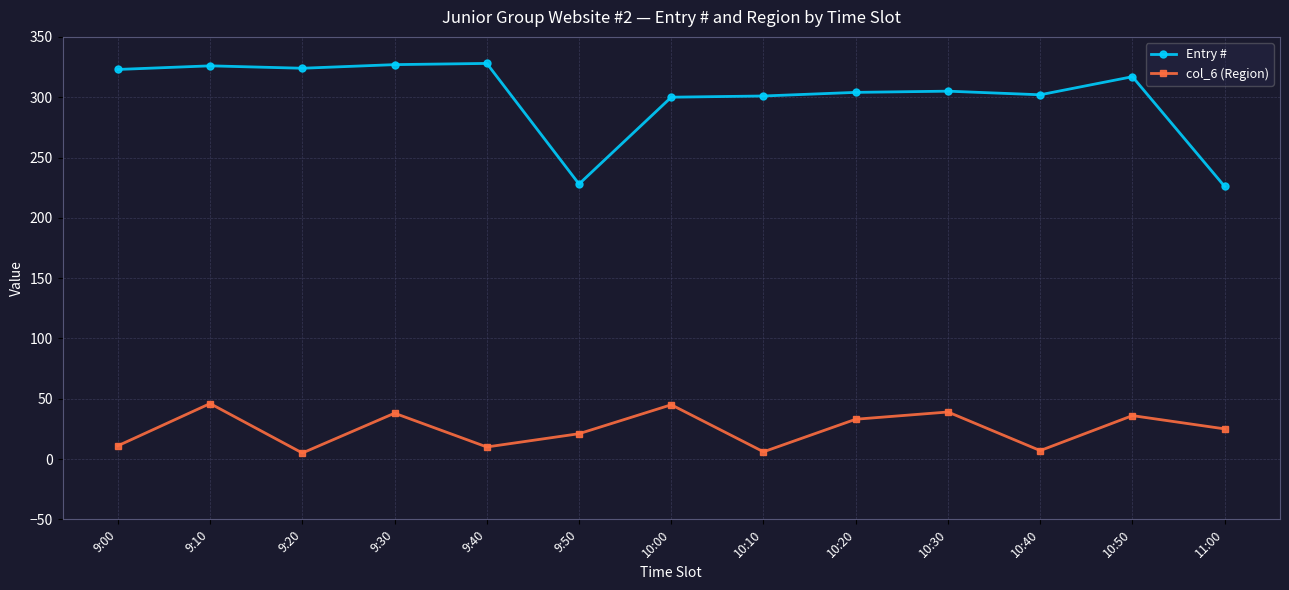

Is the value of Entry # at 9:20 greater than the value of col_6 (Region) at 9:40?

Yes